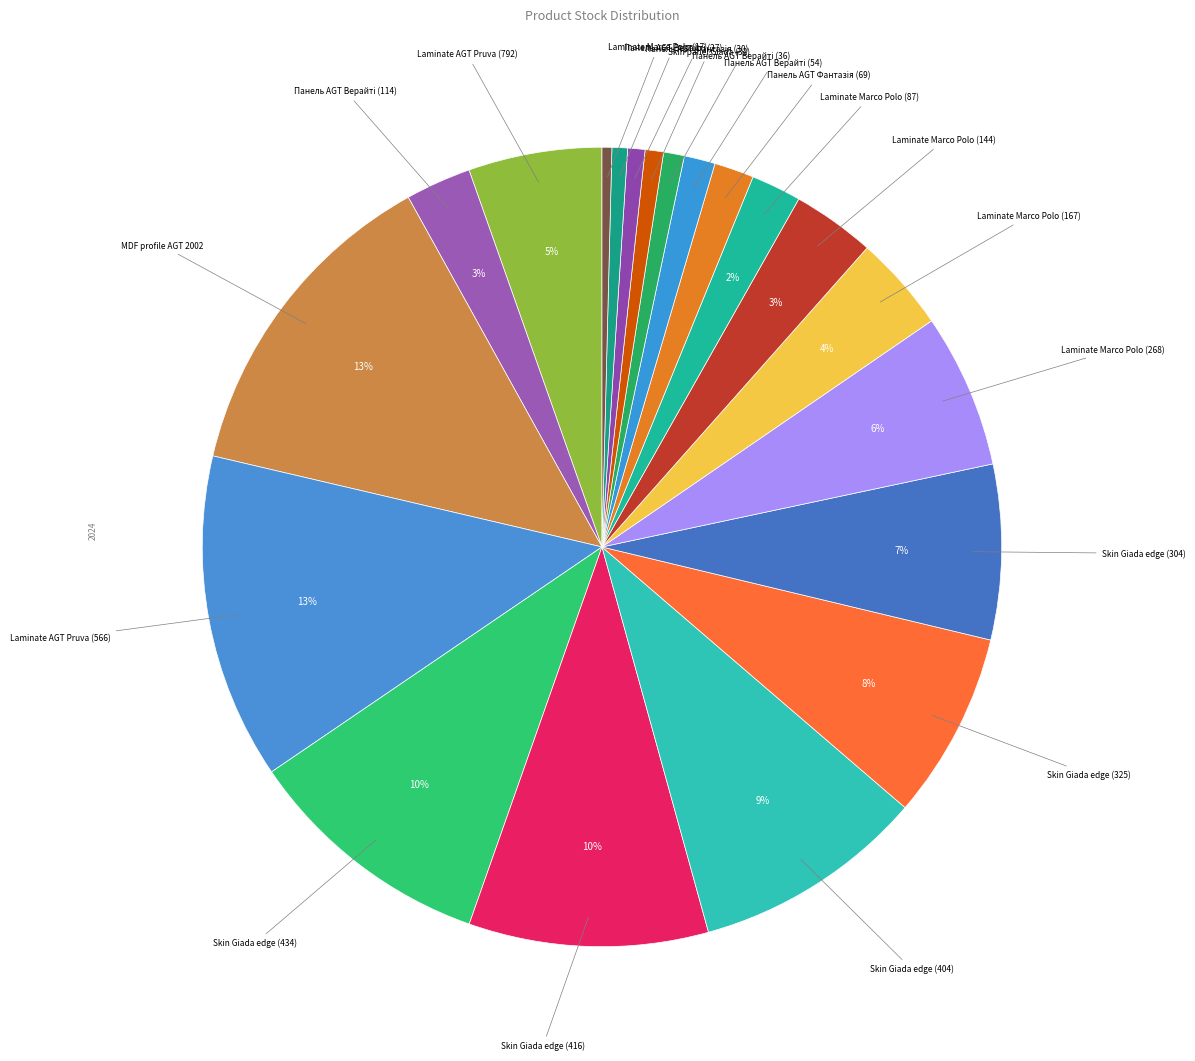

Count the number of slices in the pie.

20